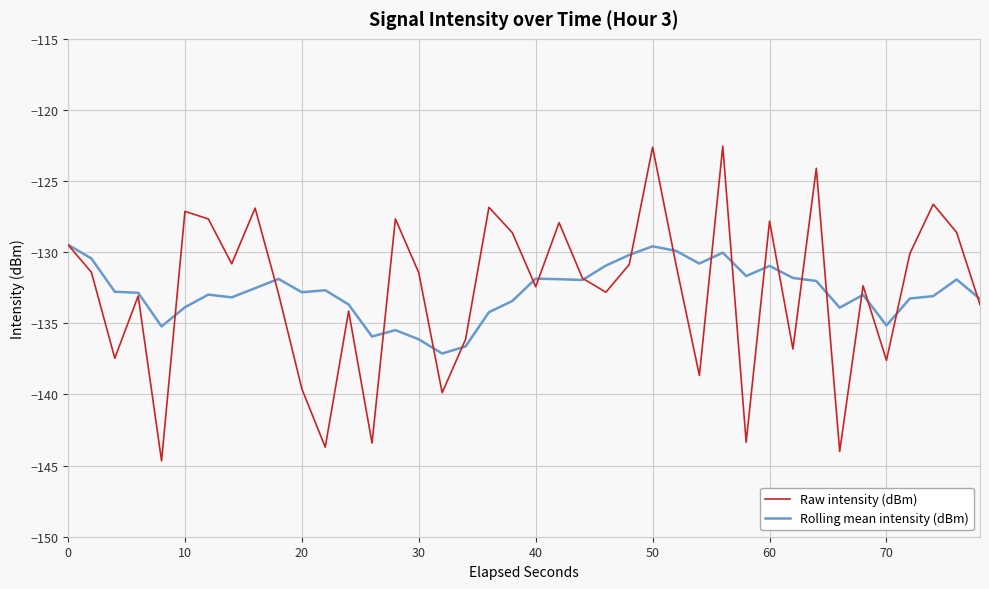

What is the minimum value shown in the chart?

-144.7